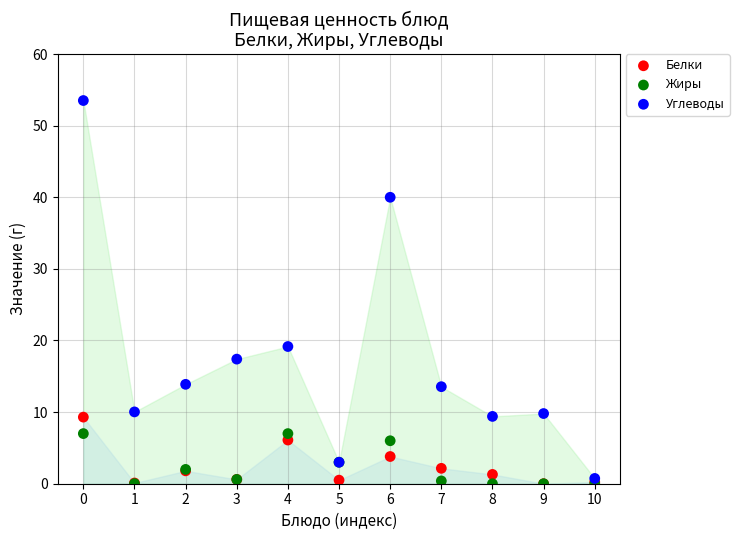

What are all the series names shown in the legend?

Белки, Жиры, Углеводы